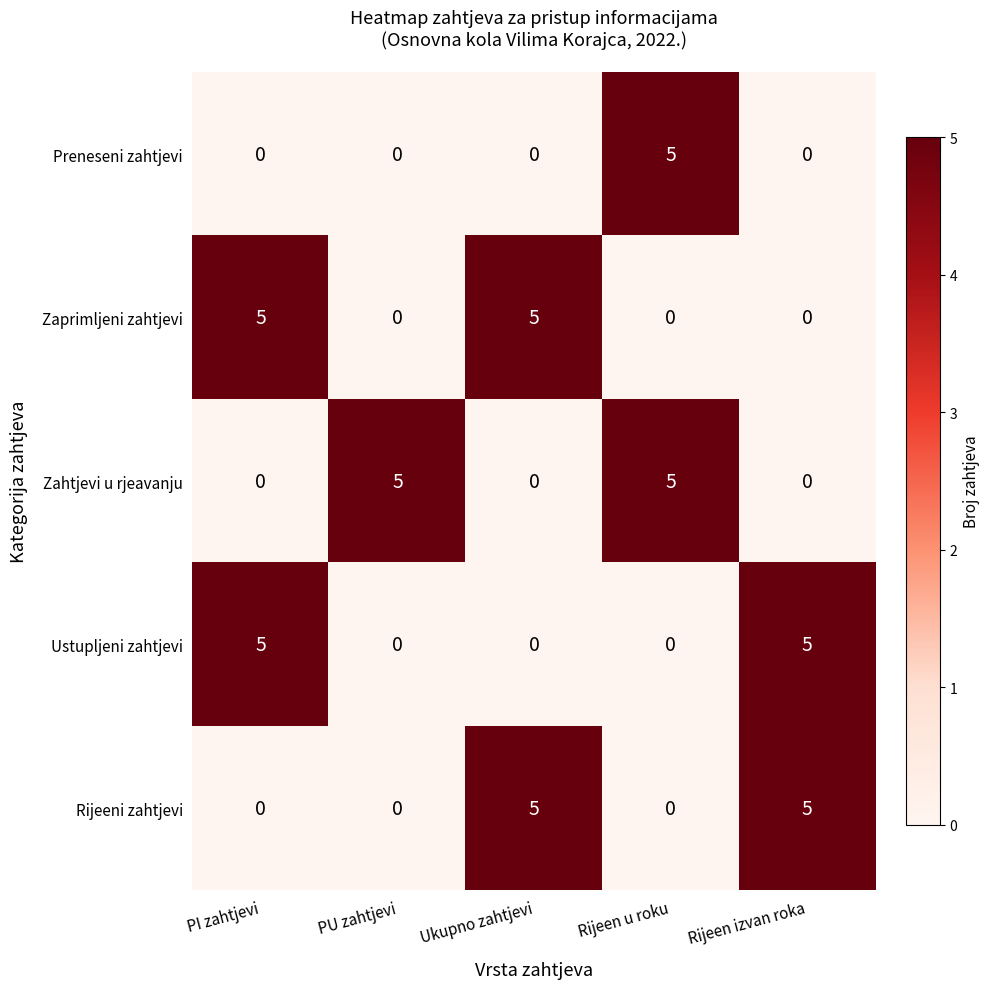

The value of Zaprimljeni zahtjevi at Rijeen u roku is -3. True or false?

False